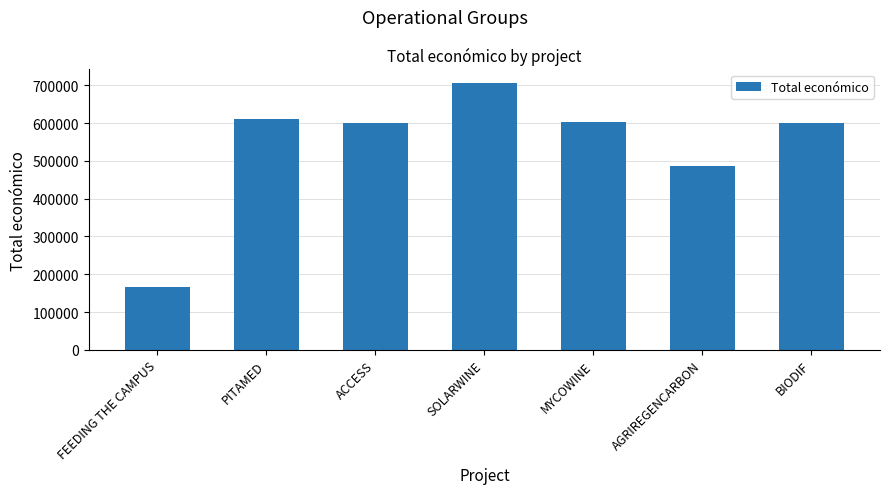

Does the chart contain any negative values?

No